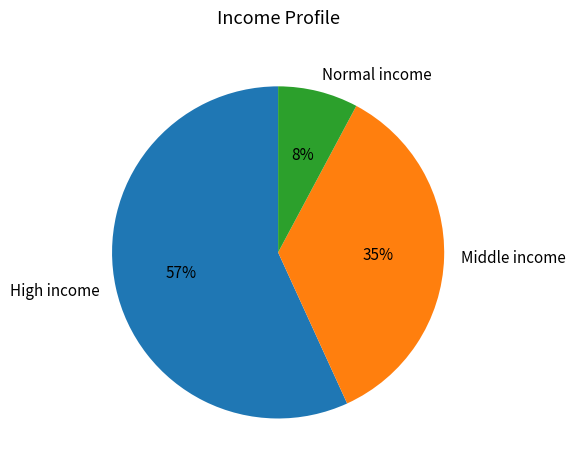

To the nearest percent, what percentage of the pie is High income?

57%